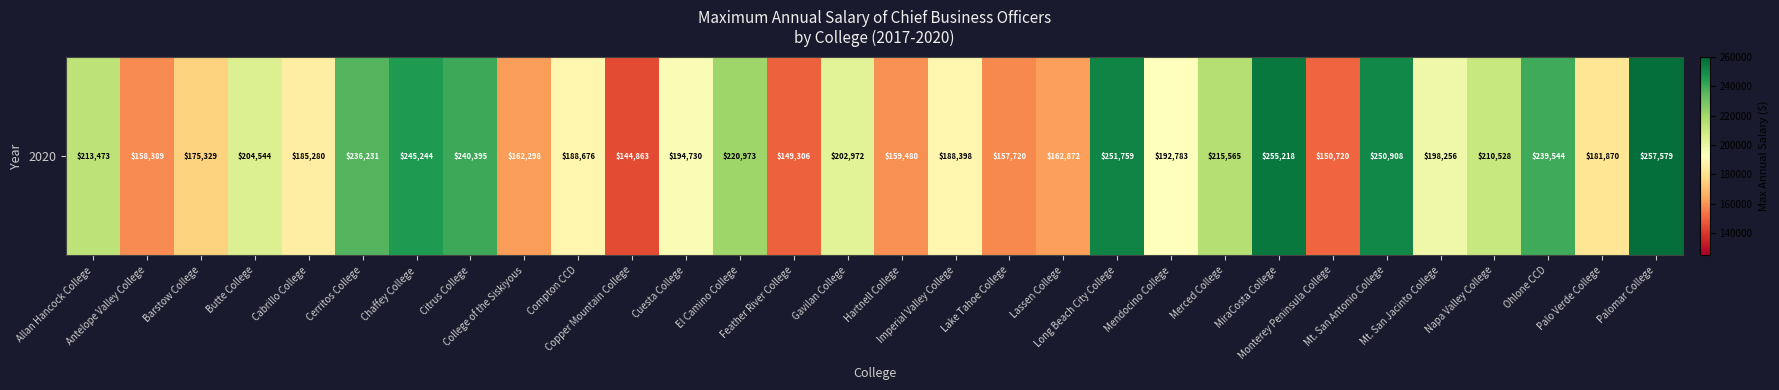

List the labels in order of value, smallest first.

Copper Mountain College, Feather River College, Monterey Peninsula College, Lake Tahoe College, Antelope Valley College, Hartnell College, College of the Siskiyous, Lassen College, Barstow College, Palo Verde College, Cabrillo College, Imperial Valley College, Compton CCD, Mendocino College, Cuesta College, Mt. San Jacinto College, Gavilan College, Butte College, Napa Valley College, Allan Hancock College, Merced College, El Camino College, Cerritos College, Ohlone CCD, Citrus College, Chaffey College, Mt. San Antonio College, Long Beach City College, MiraCosta College, Palomar College